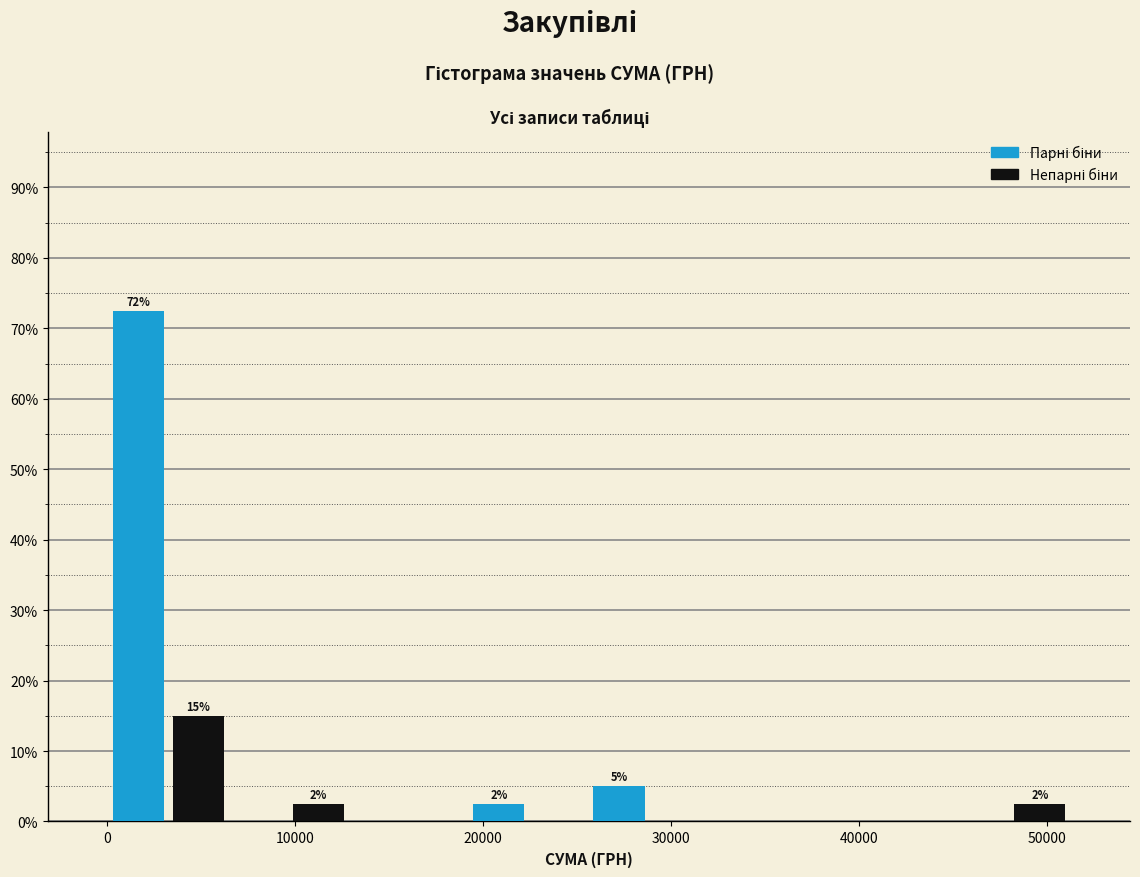

Around what value on the x-axis is the tallest bar? Give the approximate position of its centre, as read against the axis.

2000